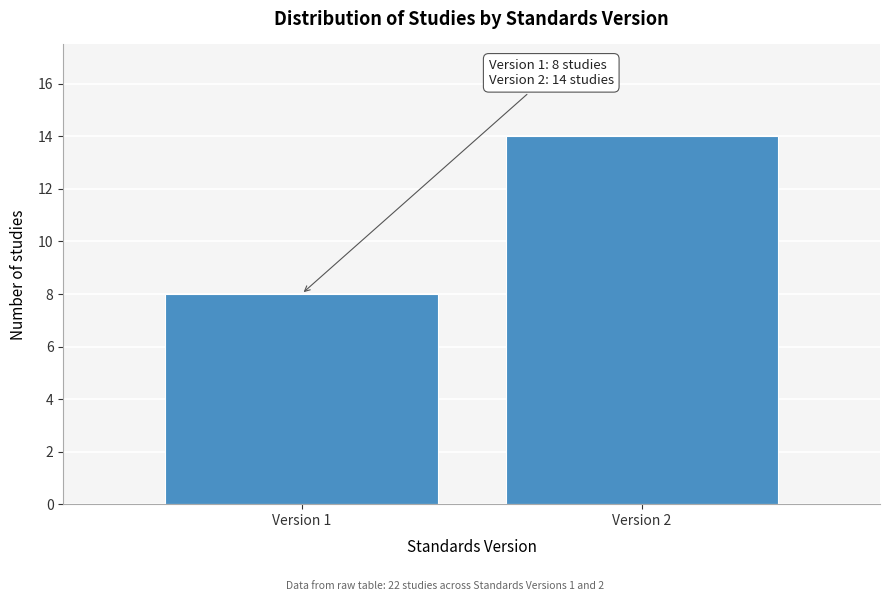

Reading right to left, extract all data points from this chart.

Version 2=14	Version 1=8